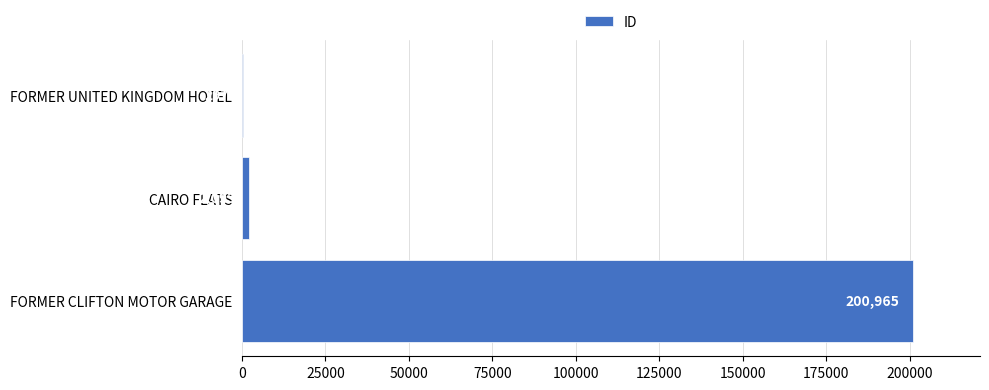

Are the bars grouped side by side (vs. stacked)?

No